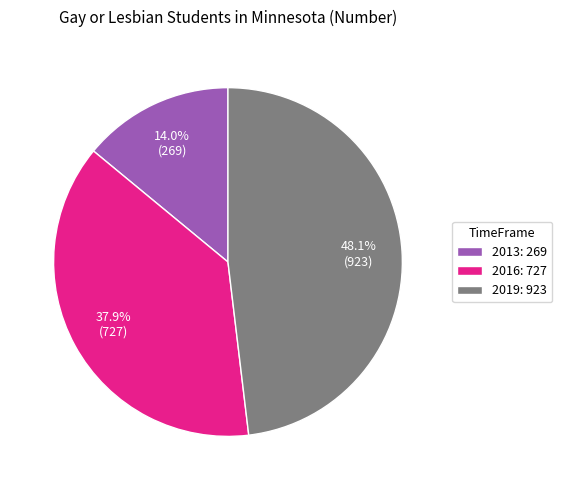

Which slice is the smallest?

2013